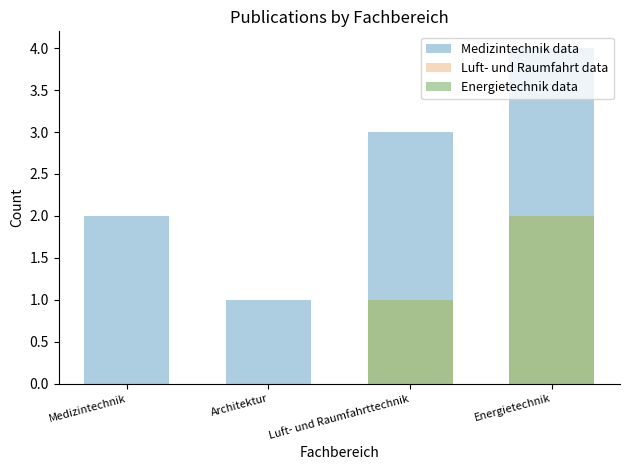

At which label does Energietechnik data reach its peak?

Energietechnik